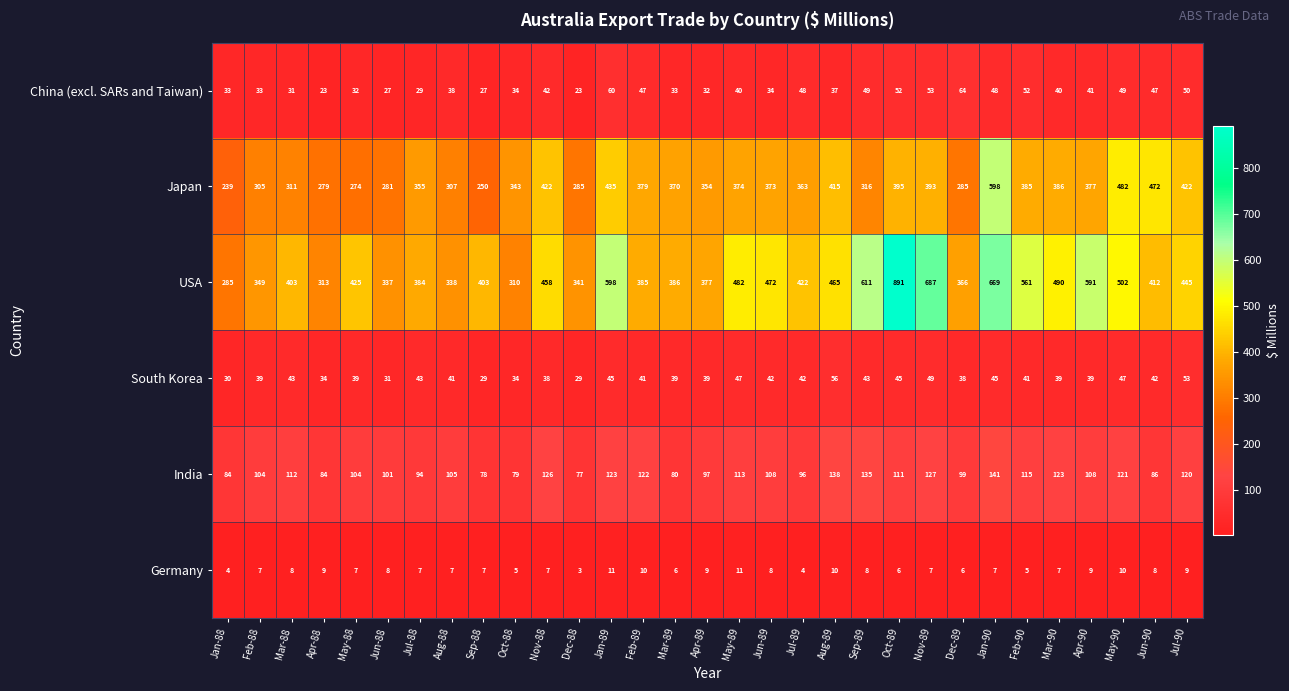

Which series has the largest total across all categories?

USA